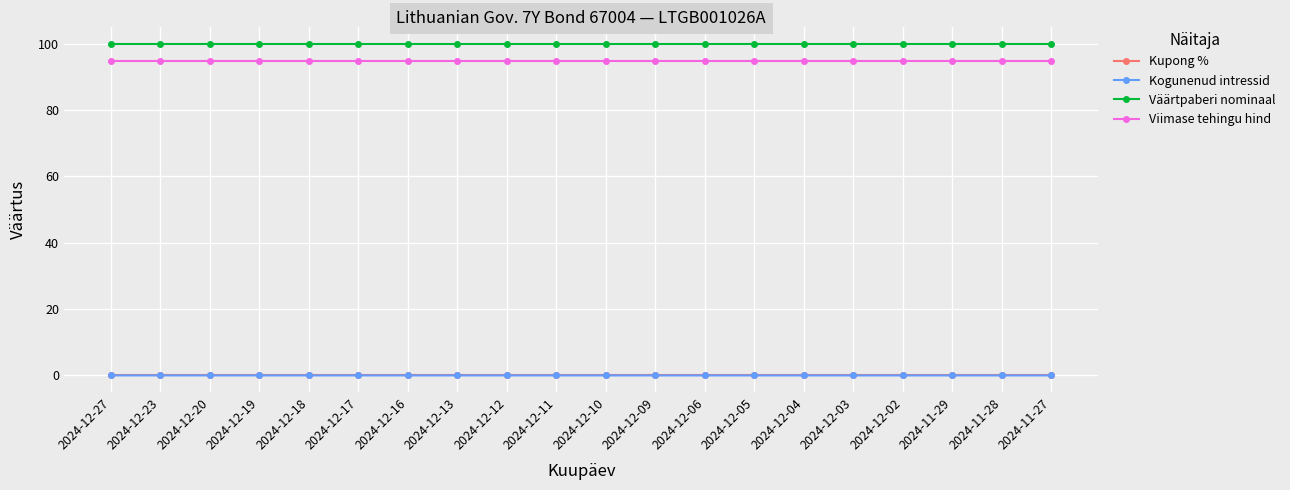

What is the label of the 12th point from the left?

2024-12-09